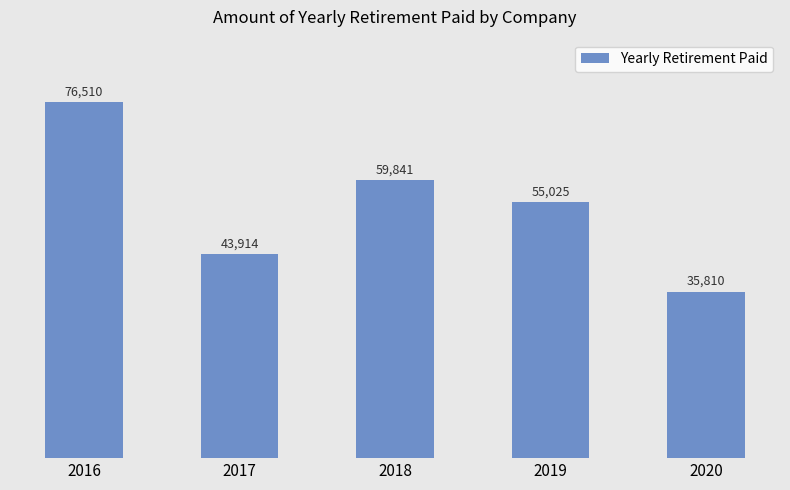

What is the ratio of the value at 2018 to the value at 2020?

1.7